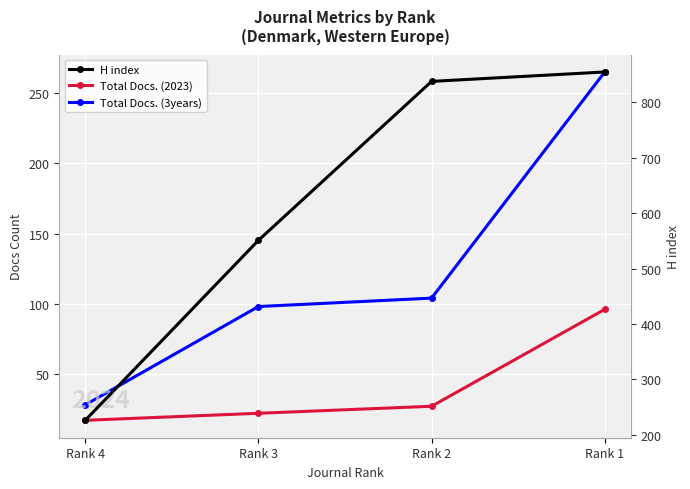

What is the value of the H index point at the 1st from the left?

226